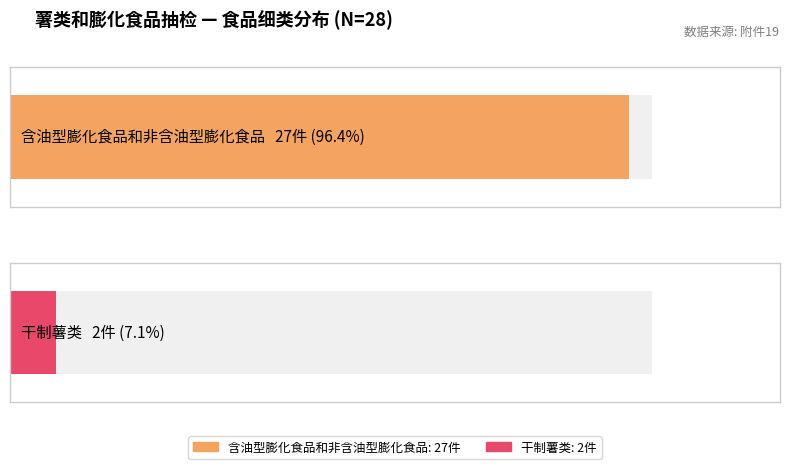

The chart shows a value of 2 at 干制薯类. True or false?

True